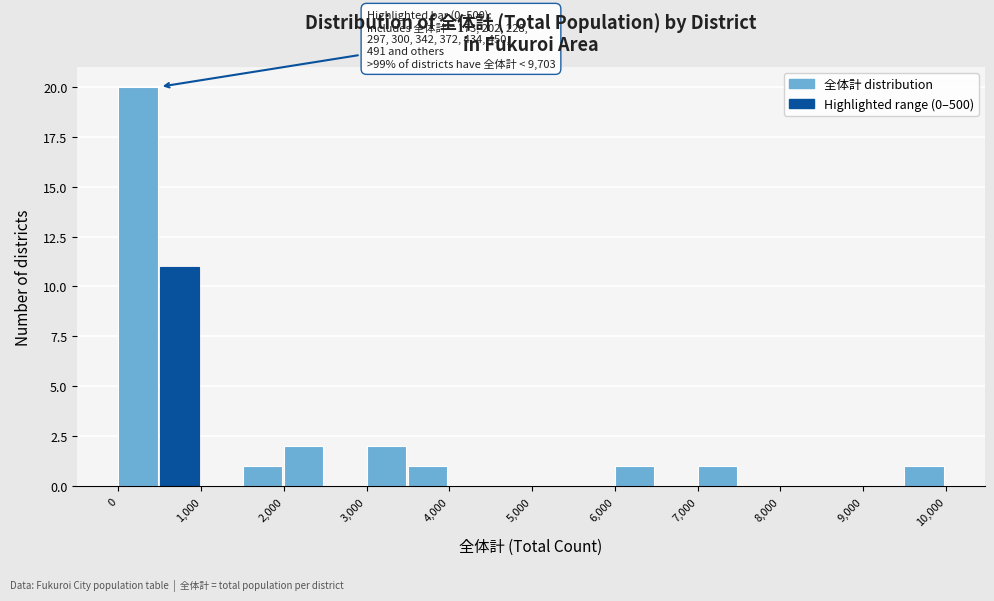

Over which range of the x-axis is the bar tallest?

0 to 500